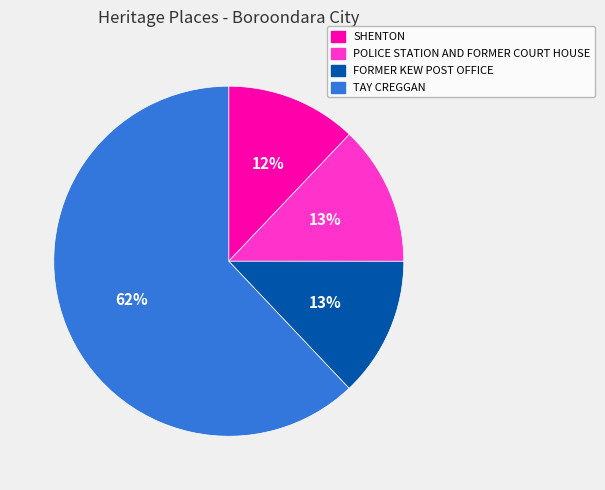

To the nearest percent, what portion does FORMER KEW POST OFFICE represent?

13%